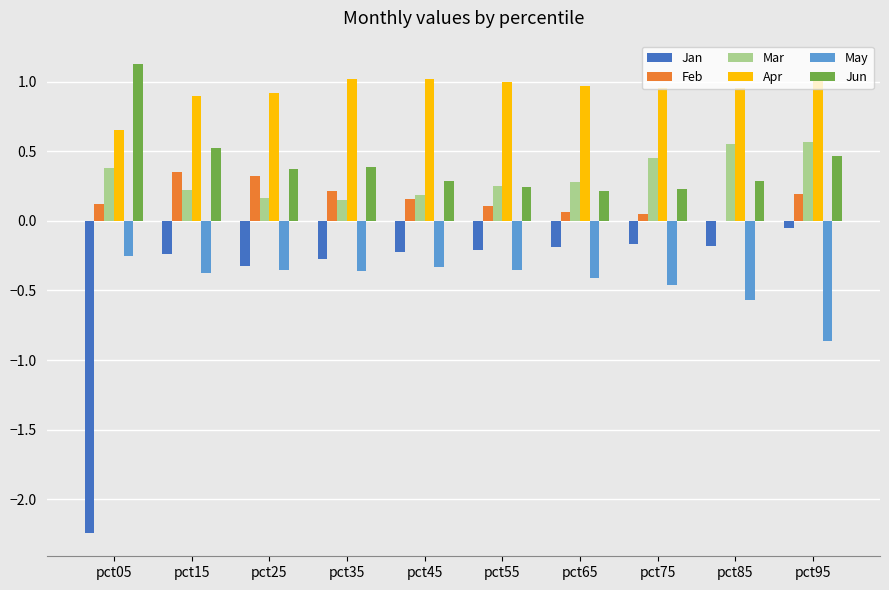

Are the bars horizontal?

No